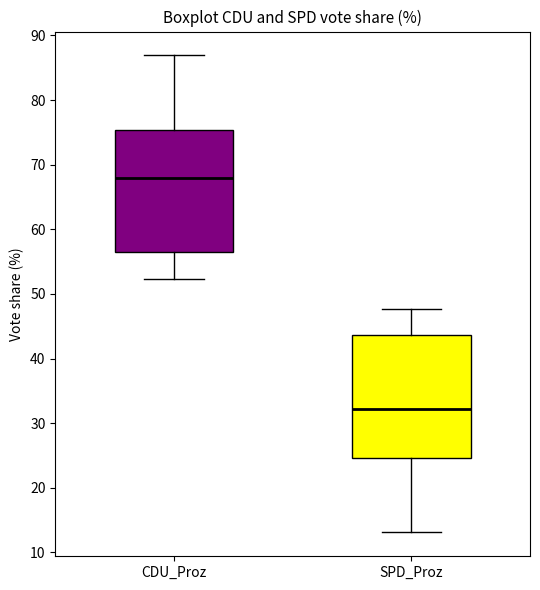

Reading left to right, read every box against the y-axis: the position of its median line, the range the box covers, and the ends of its whiskers. The values are not printed on the chart, so give them approximately, as read against the axis.

CDU_Proz: median 68, box 56 to 75, whiskers 52 to 87
SPD_Proz: median 32, box 25 to 44, whiskers 13 to 48